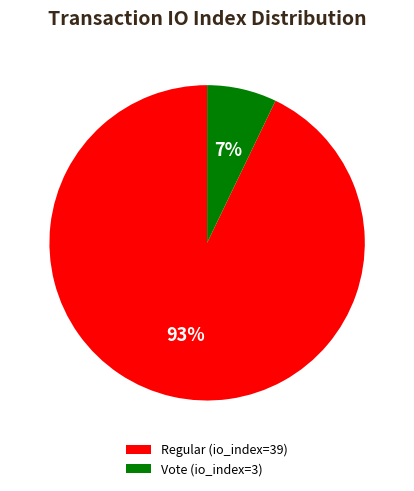

Rank the categories by value from highest to lowest.

Regular (io_index=39), Vote (io_index=3)